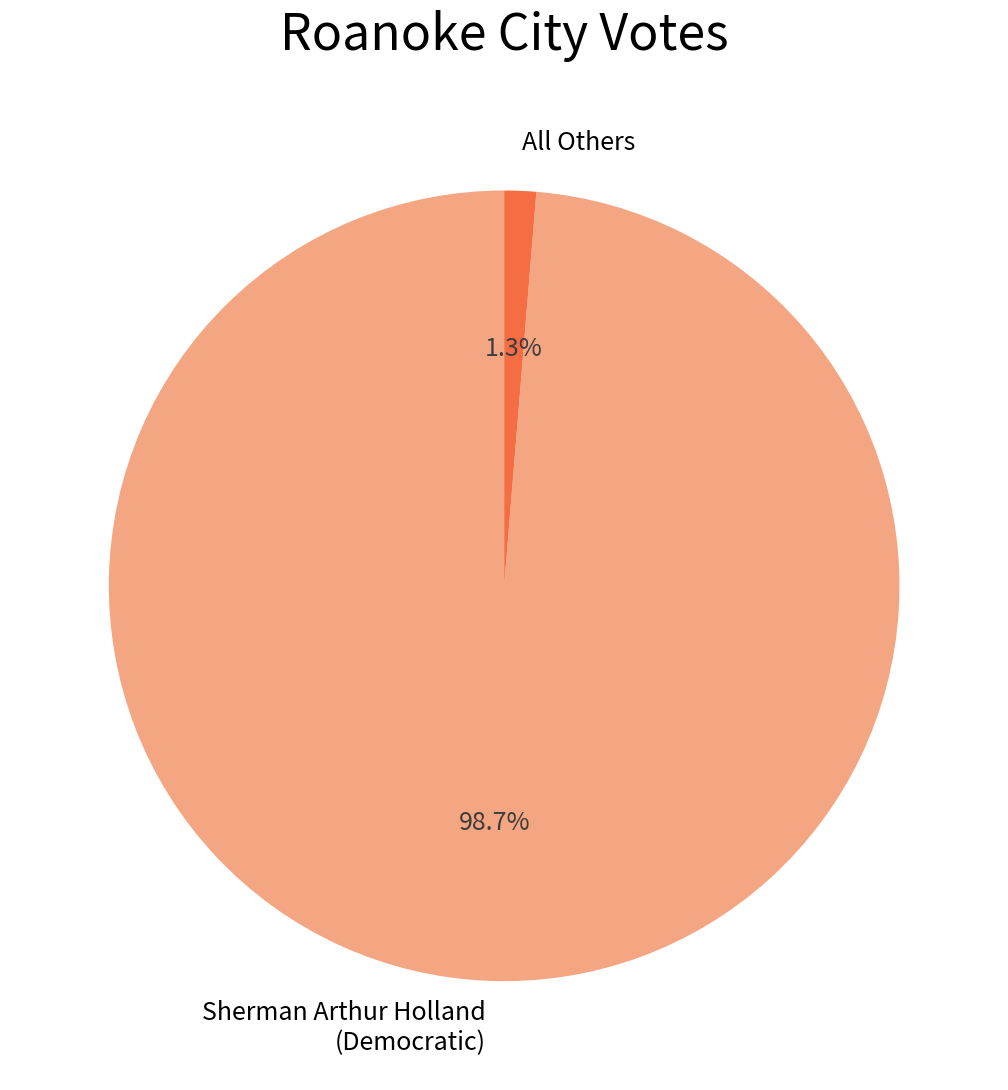

Is All Others the majority of the pie?

No